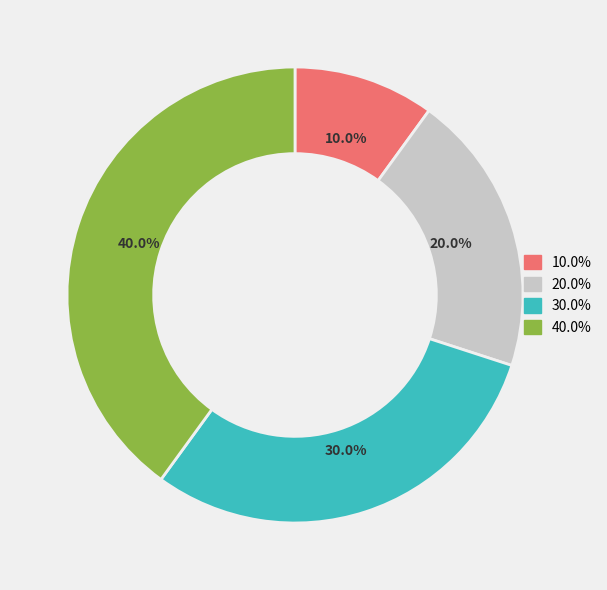

How many segments does this pie chart have?

4